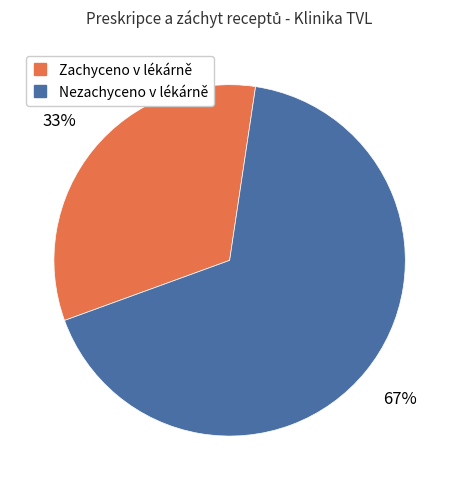

What percentage is the Nezachyceno v lékárně slice, to the nearest percent?

67%